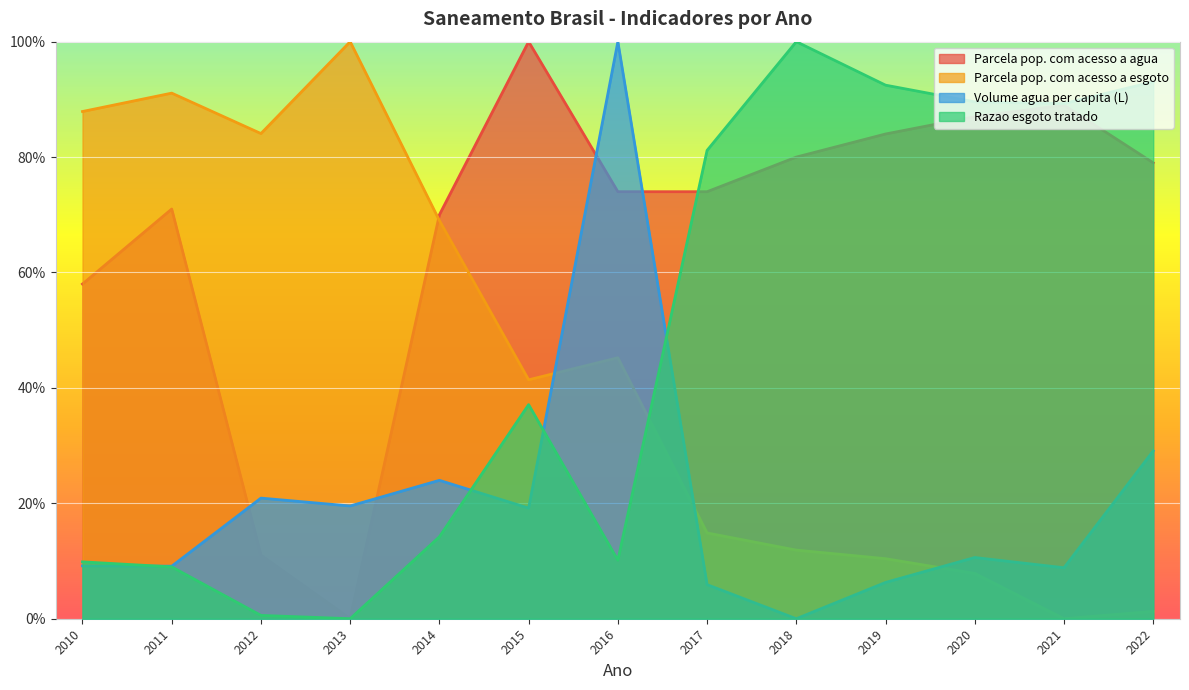

What is the difference between the maximum and second lowest values in the Parcela pop. com acesso a agua series?

0.9